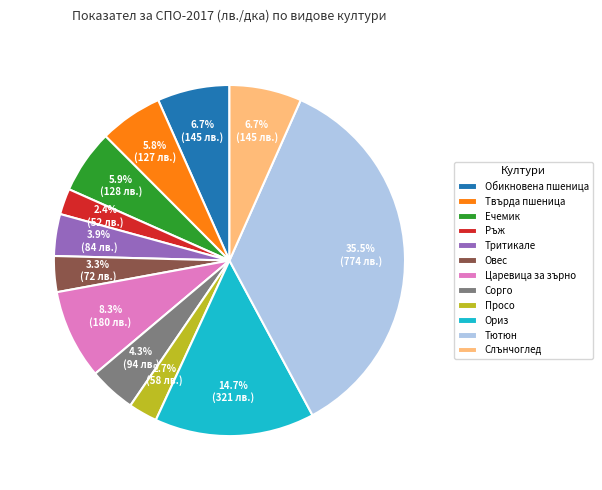

To the nearest percent, what percentage of the pie is Тритикале?

4%